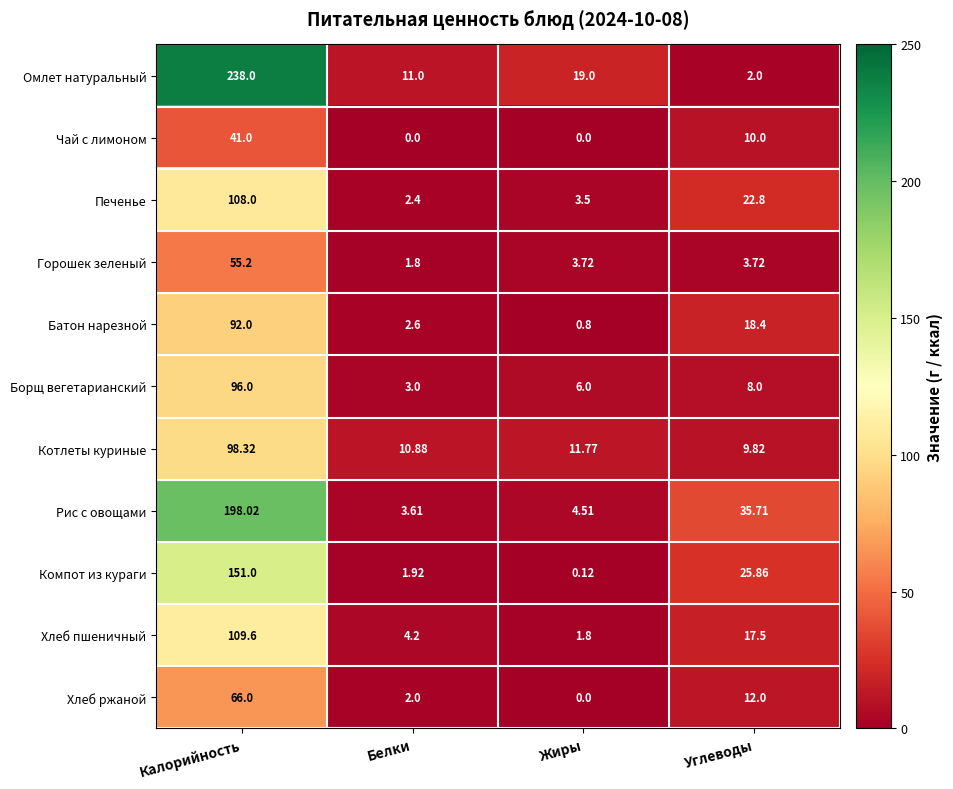

At which label does Борщ вегетарианский reach its peak?

Калорийность